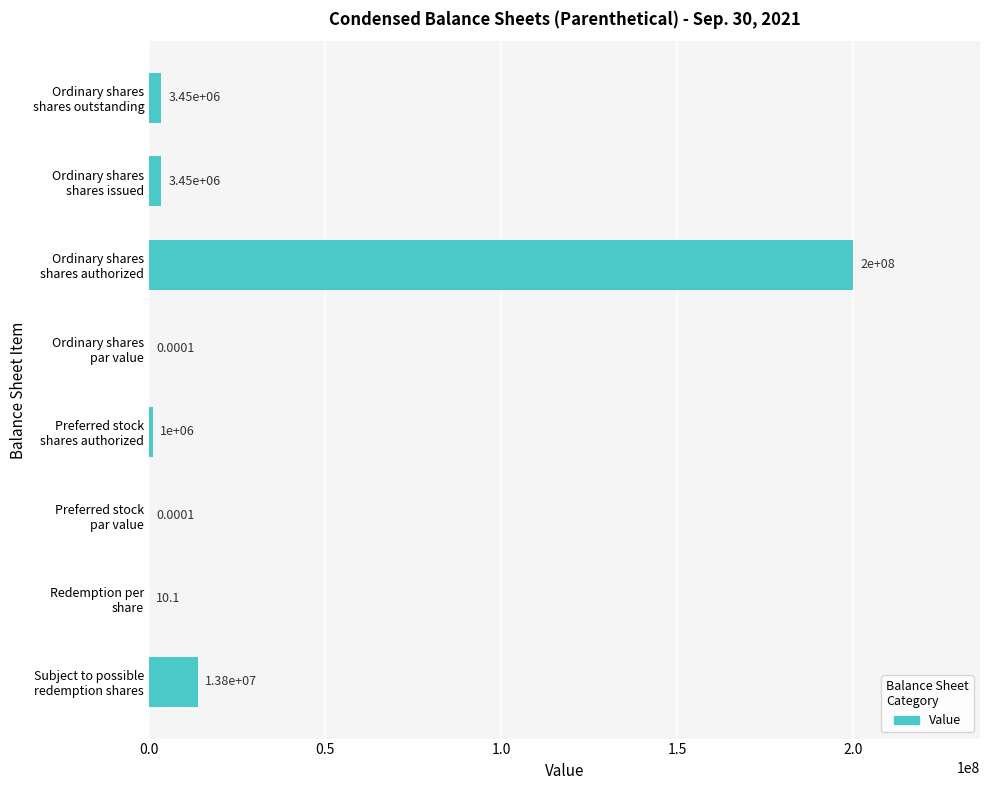

What is the sum of all values?

221700010.1